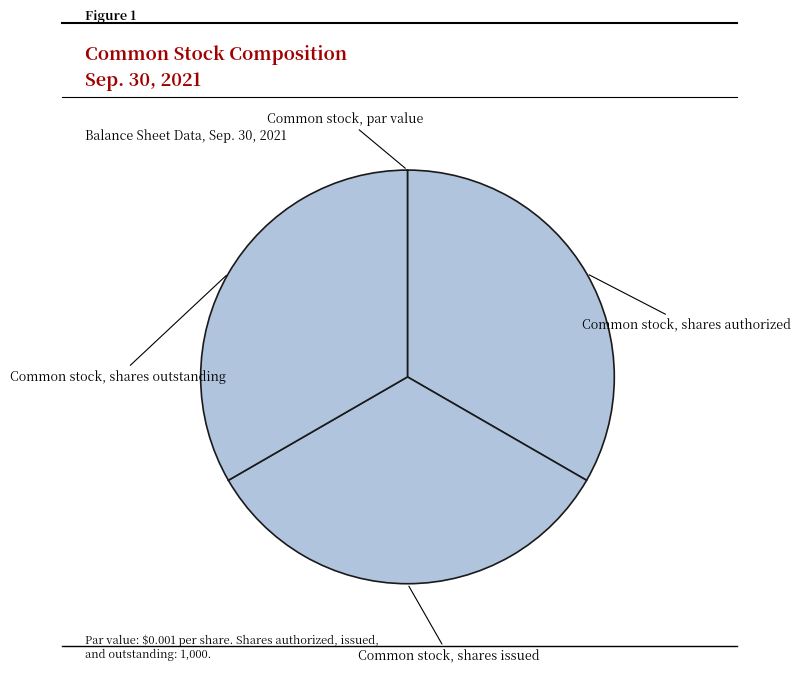

How much of the chart is everything except Common stock, par value?

100.0%